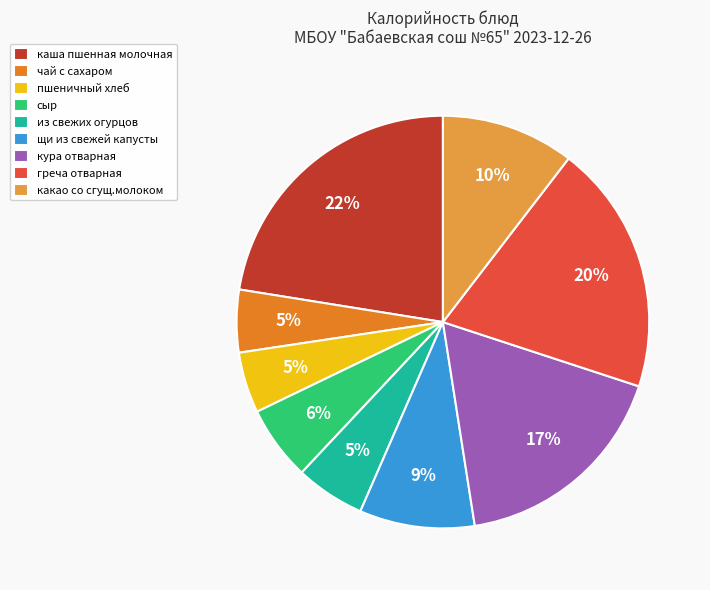

To the nearest percent, what is the difference between the сыр and чай с сахаром slice percentages?

1%